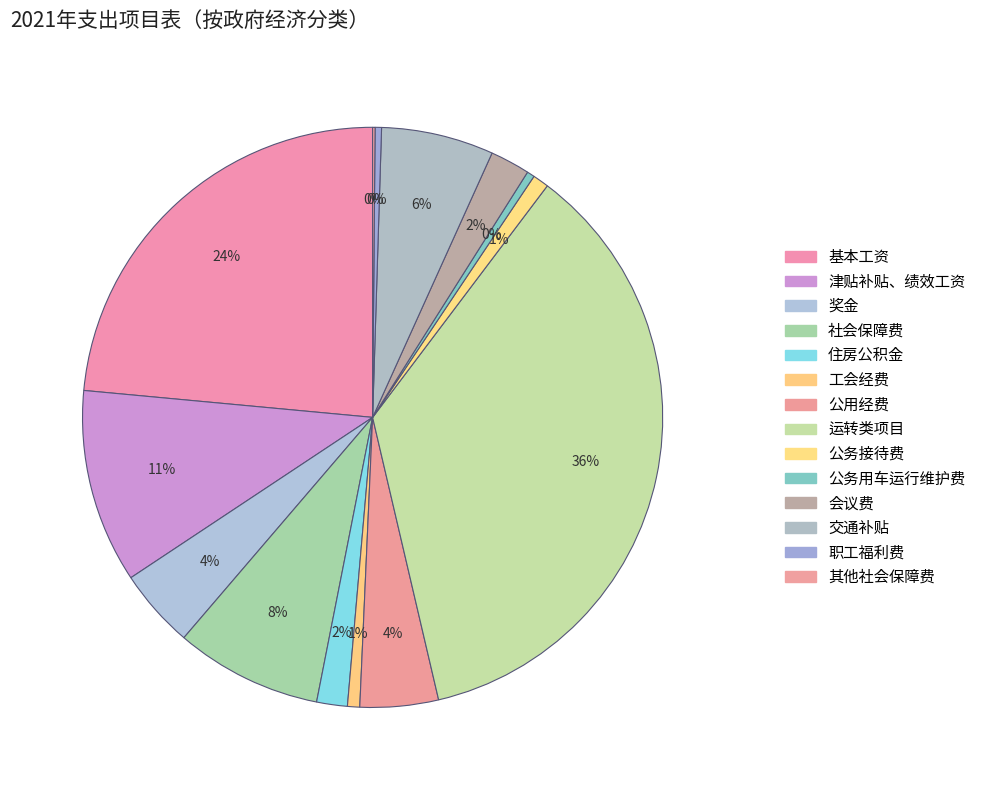

Which slice is the largest?

运转类项目